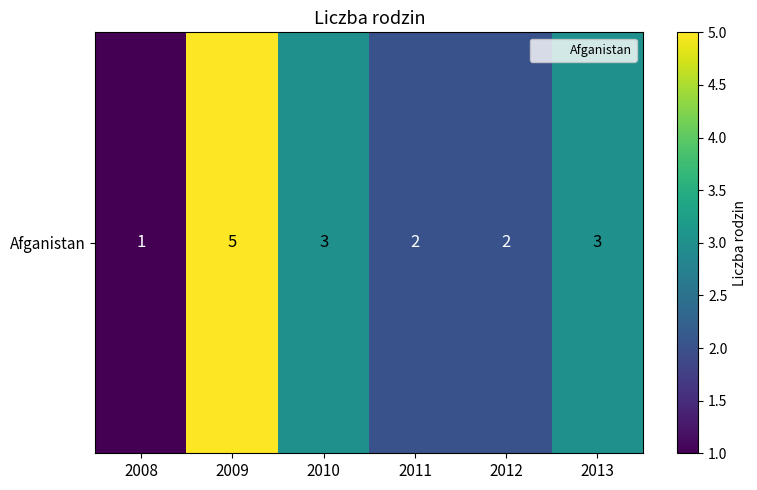

List the labels in order of value, smallest first.

2008, 2011, 2012, 2010, 2013, 2009